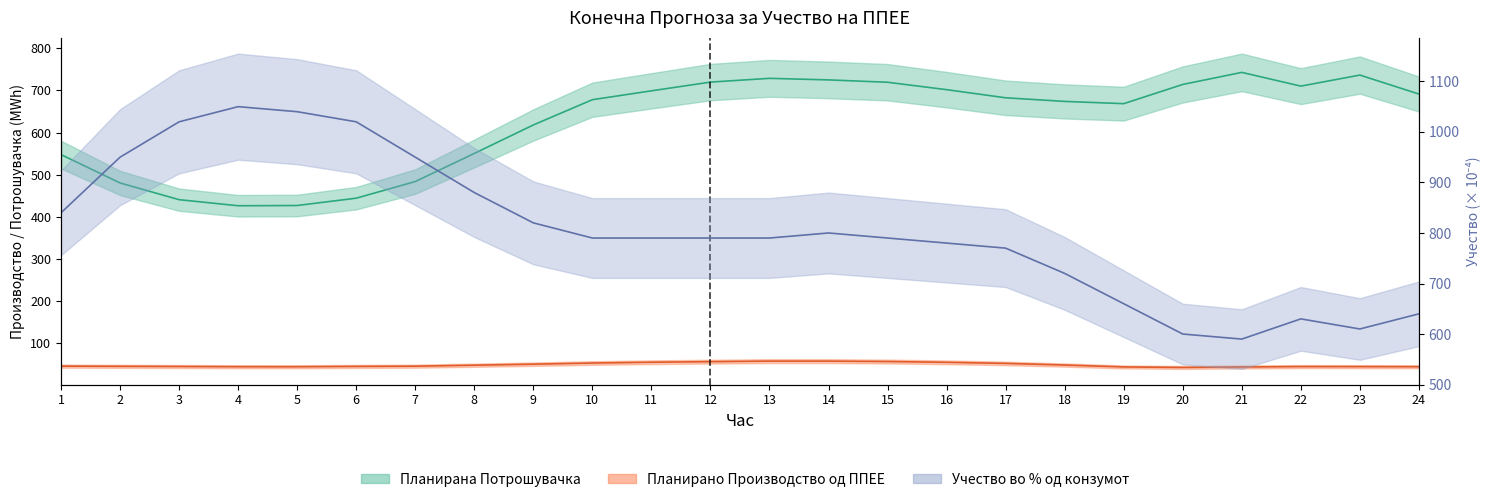

Which series has the largest total across all categories?

Учество во % од конзумот